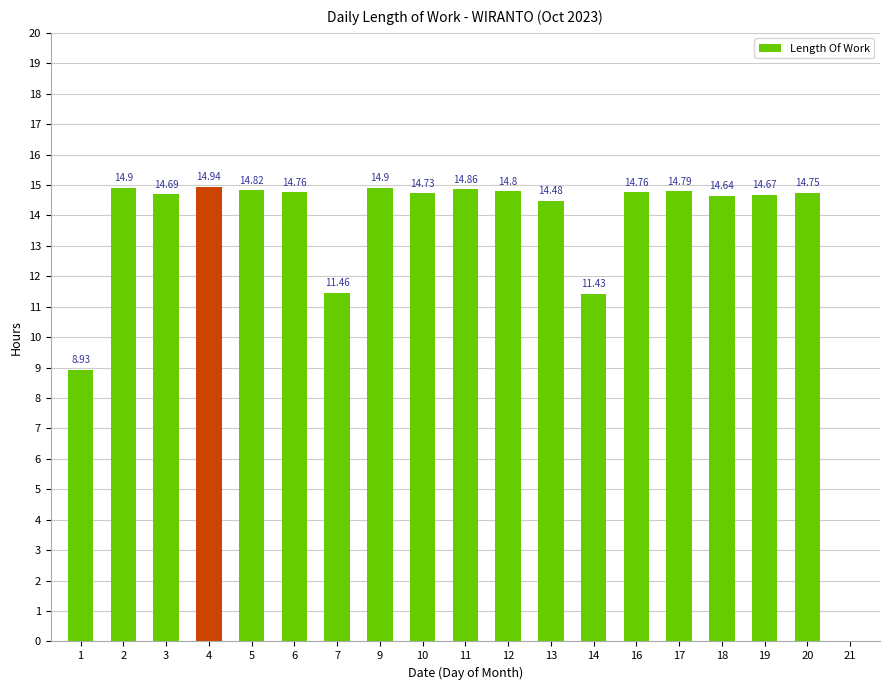

Which category has the highest value across all series?

4